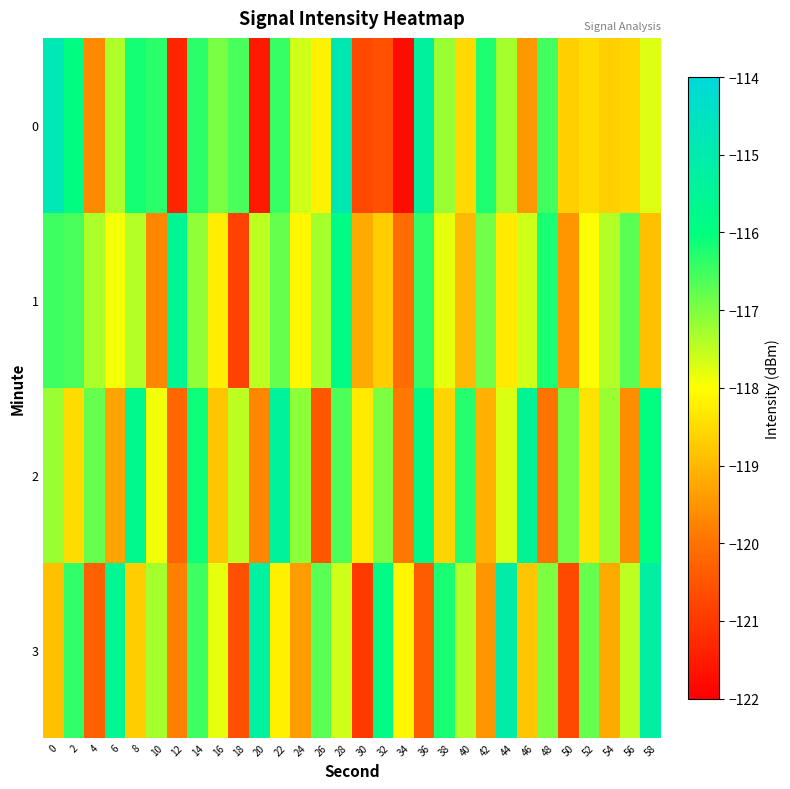

Reading right to left, transcribe all the data shown in this chart.

0: 58=-117.7	56=-118.6	54=-118.7	52=-118.5	50=-118.7	48=-116.5	46=-119.4	44=-117.3	42=-116.2	40=-118.5	38=-117.2	36=-115.3	34=-121.8	32=-120.6	30=-120.7	28=-114.9	26=-118.2	24=-117.6	22=-116.4	20=-121.5	18=-116.6	16=-117.0	14=-116.3	12=-121.3	10=-116.3	8=-116.2	6=-117.4	4=-119.7	2=-116.0	0=-114.8
1: 58=-118.9	56=-116.7	54=-117.4	52=-118.0	50=-119.5	48=-116.2	46=-117.6	44=-118.3	42=-116.9	40=-119.0	38=-117.8	36=-116.4	34=-120.1	32=-118.7	30=-119.2	28=-115.9	26=-117.3	24=-118.1	22=-116.8	20=-117.5	18=-120.8	16=-118.2	14=-117.1	12=-115.6	10=-119.7	8=-117.4	6=-117.9	4=-117.4	2=-116.6	0=-116.5
2: 58=-116.0	56=-119.6	54=-117.2	52=-118.4	50=-116.9	48=-120.0	46=-115.5	44=-117.7	42=-119.1	40=-116.3	38=-118.6	36=-115.8	34=-119.9	32=-117.0	30=-118.3	28=-116.6	26=-120.5	24=-117.1	22=-115.4	20=-119.7	18=-117.5	16=-118.8	14=-116.1	12=-120.2	10=-117.9	8=-115.7	6=-119.3	4=-116.8	2=-118.5	0=-117.2
3: 58=-115.2	56=-117.5	54=-119.2	52=-116.8	50=-120.7	48=-117.0	46=-118.8	44=-115.1	42=-119.5	40=-117.4	38=-116.2	36=-120.4	34=-118.1	32=-115.9	30=-121.0	28=-117.6	26=-116.7	24=-119.4	22=-118.2	20=-115.3	18=-120.6	16=-117.8	14=-116.5	12=-119.8	10=-117.3	8=-118.7	6=-115.6	4=-120.3	2=-116.4	0=-118.9